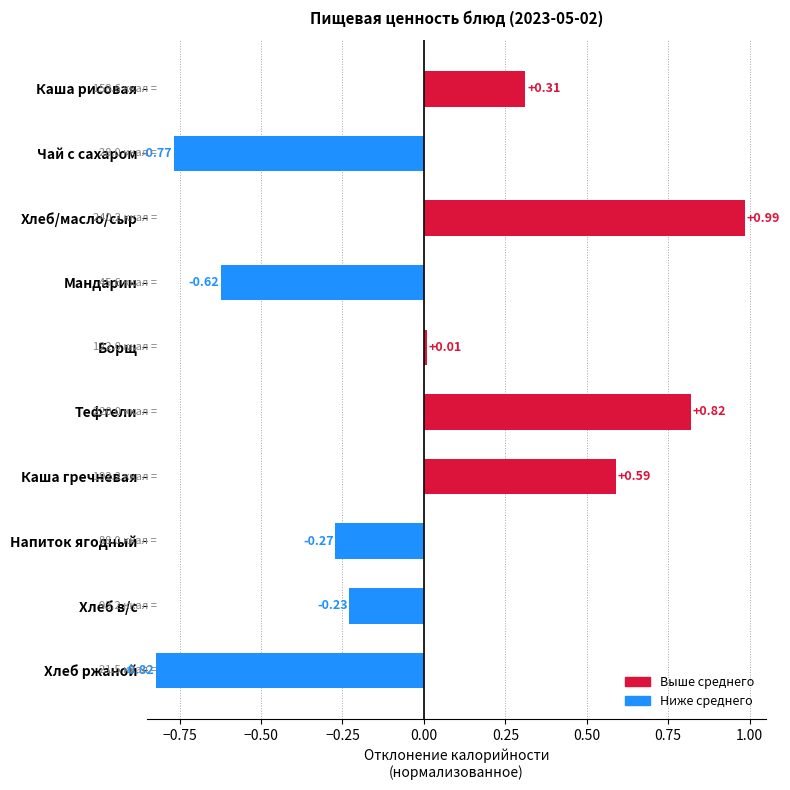

Rank the categories by value from lowest to highest.

Хлеб ржаной, Чай с сахаром, Мандарин, Напиток ягодный, Хлеб в/с, Борщ, Каша рисовая, Каша гречневая, Тефтели, Хлеб/масло/сыр